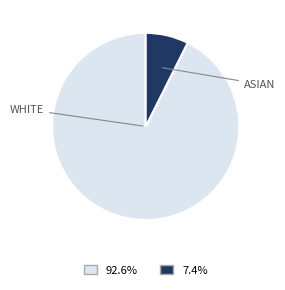

Is there a majority slice in this chart?

Yes